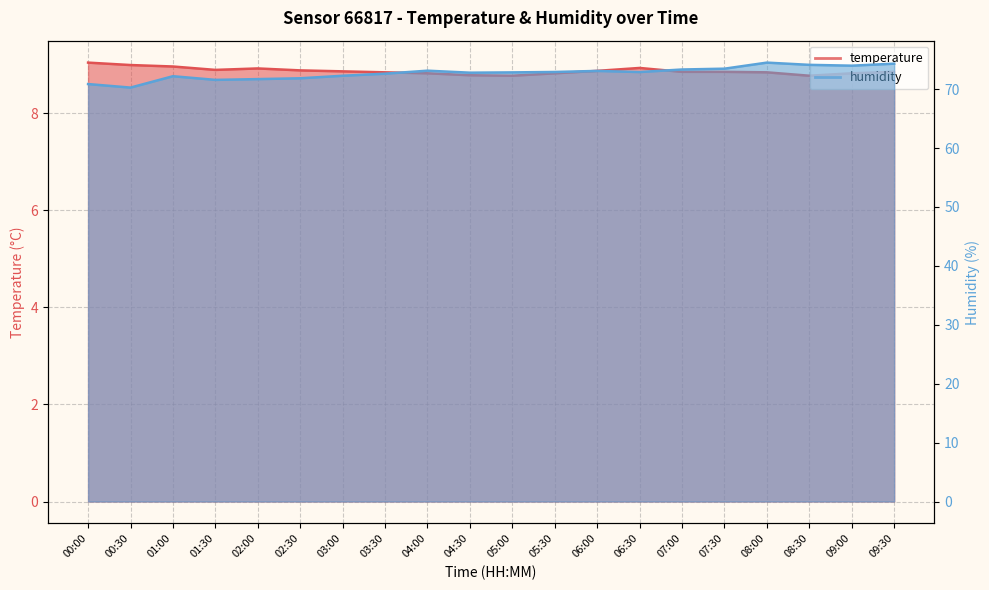

Rank the series by their maximum value, from highest to lowest.

humidity, temperature